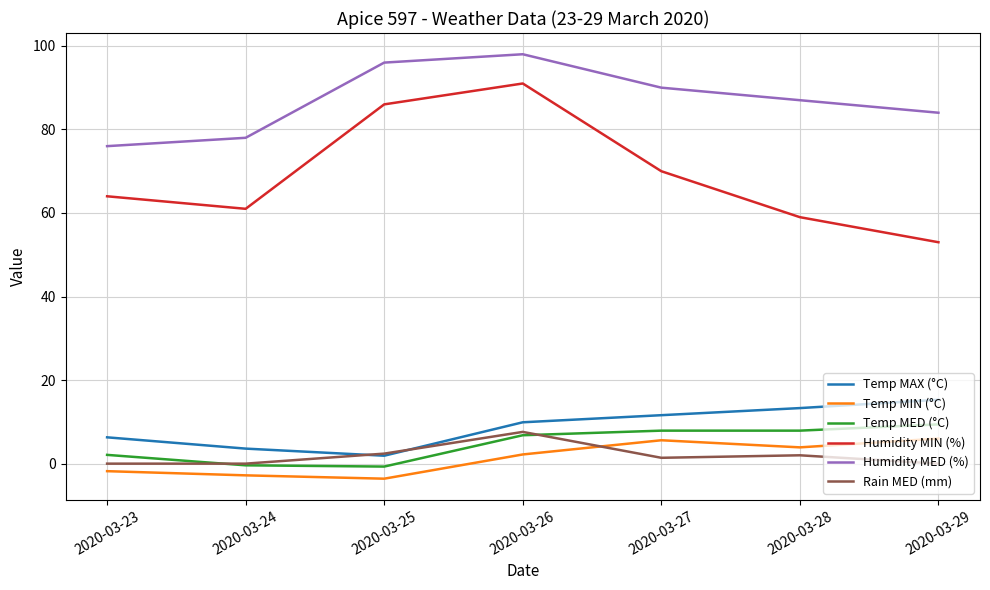

At how many categories does at least one series exceed 18?

7